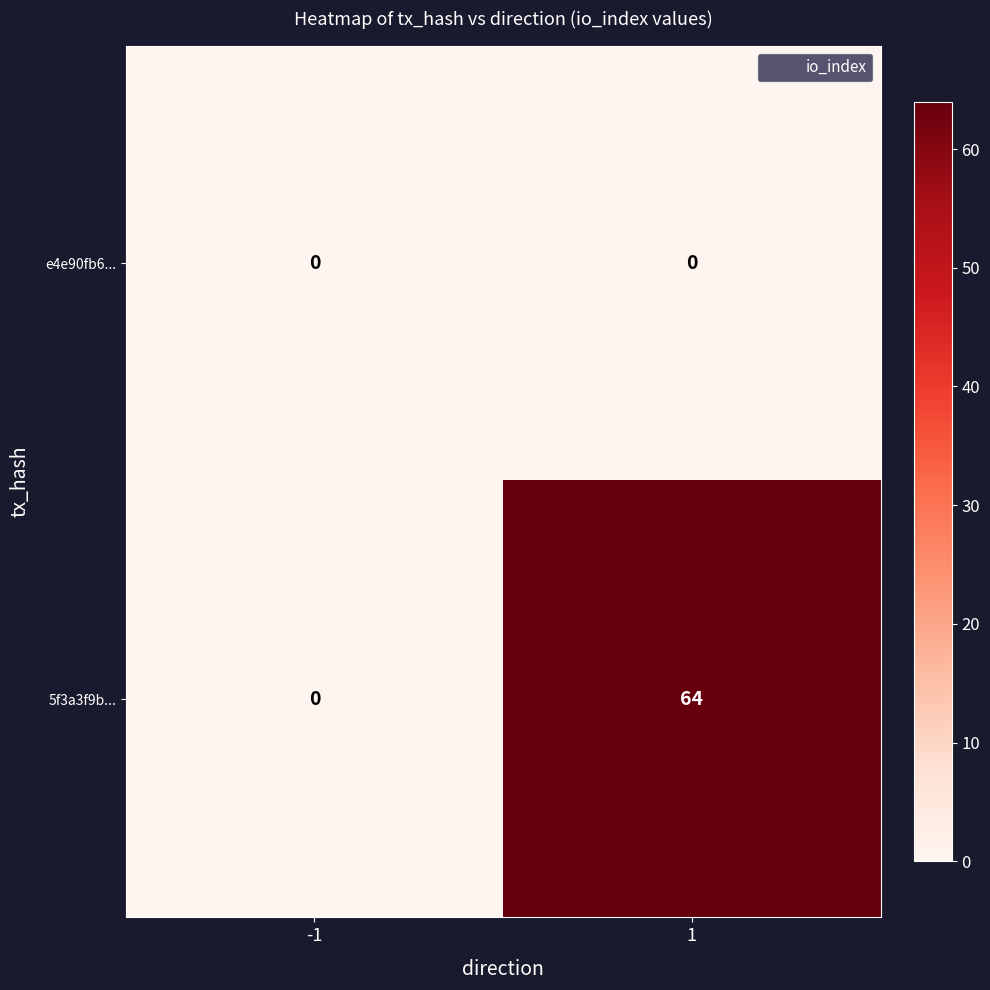

The value of 5f3a3f9b... at 1 is 85. True or false?

False